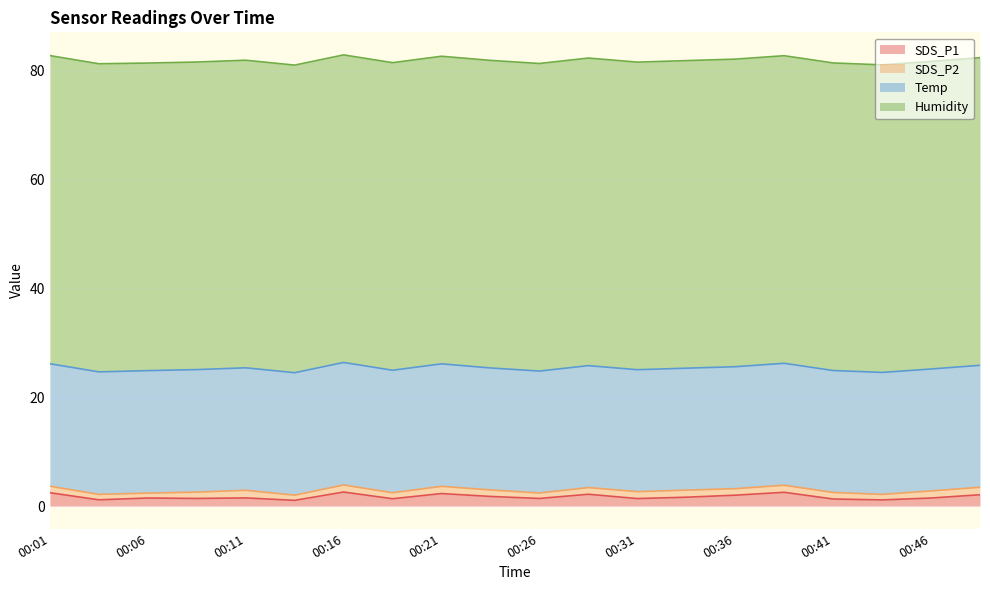

What is the total value across all series at 00:16?

82.9